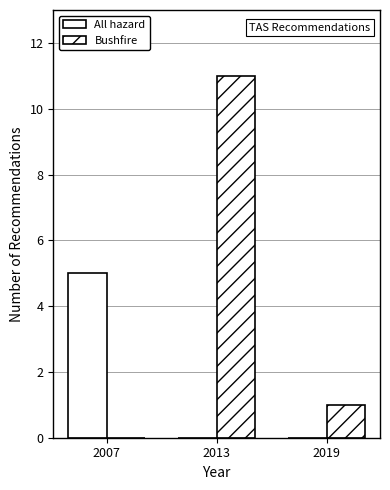

How many values in Bushfire are above zero?

2